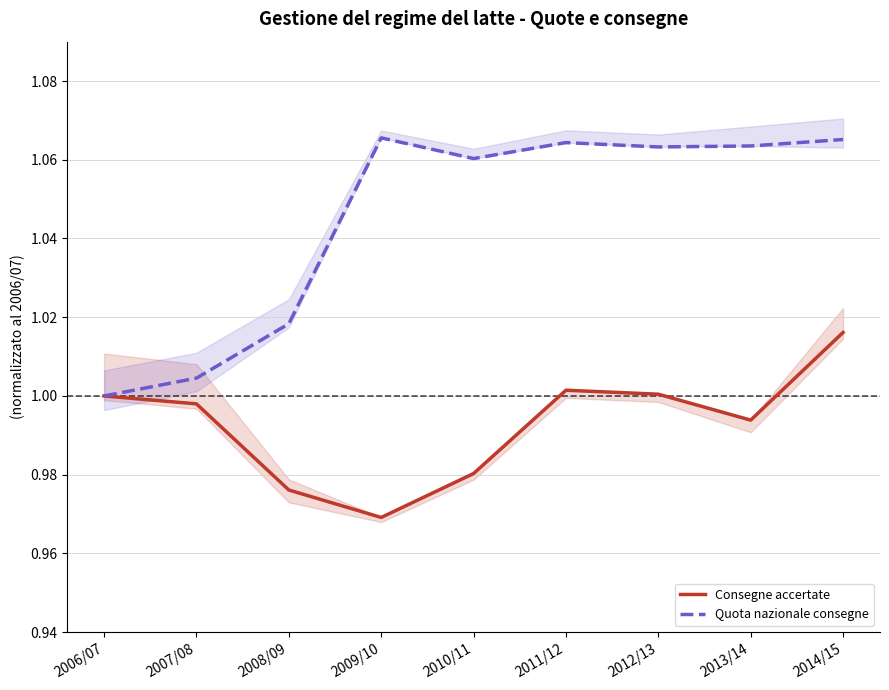

True or false: Consegne accertate has a value of 1.0 at 2013/14.

True